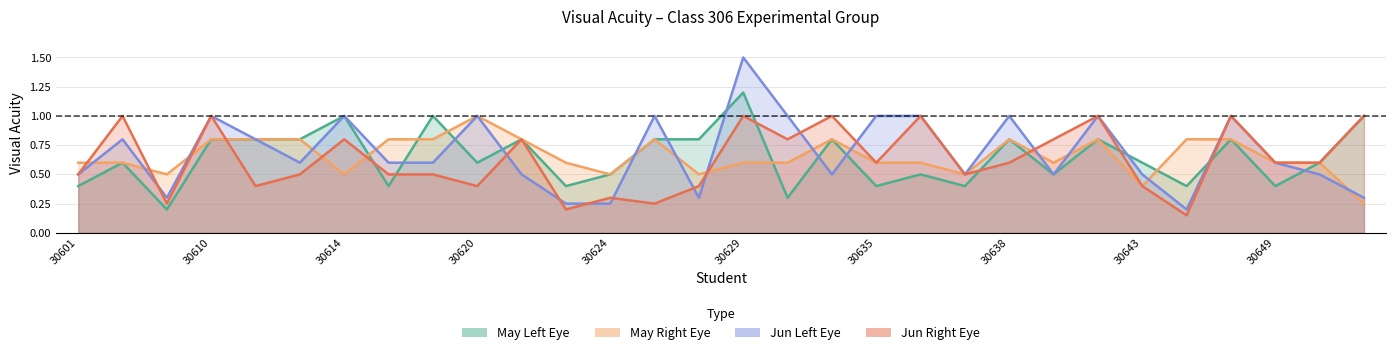

At which category does May Right Eye reach its first local valley?

30608